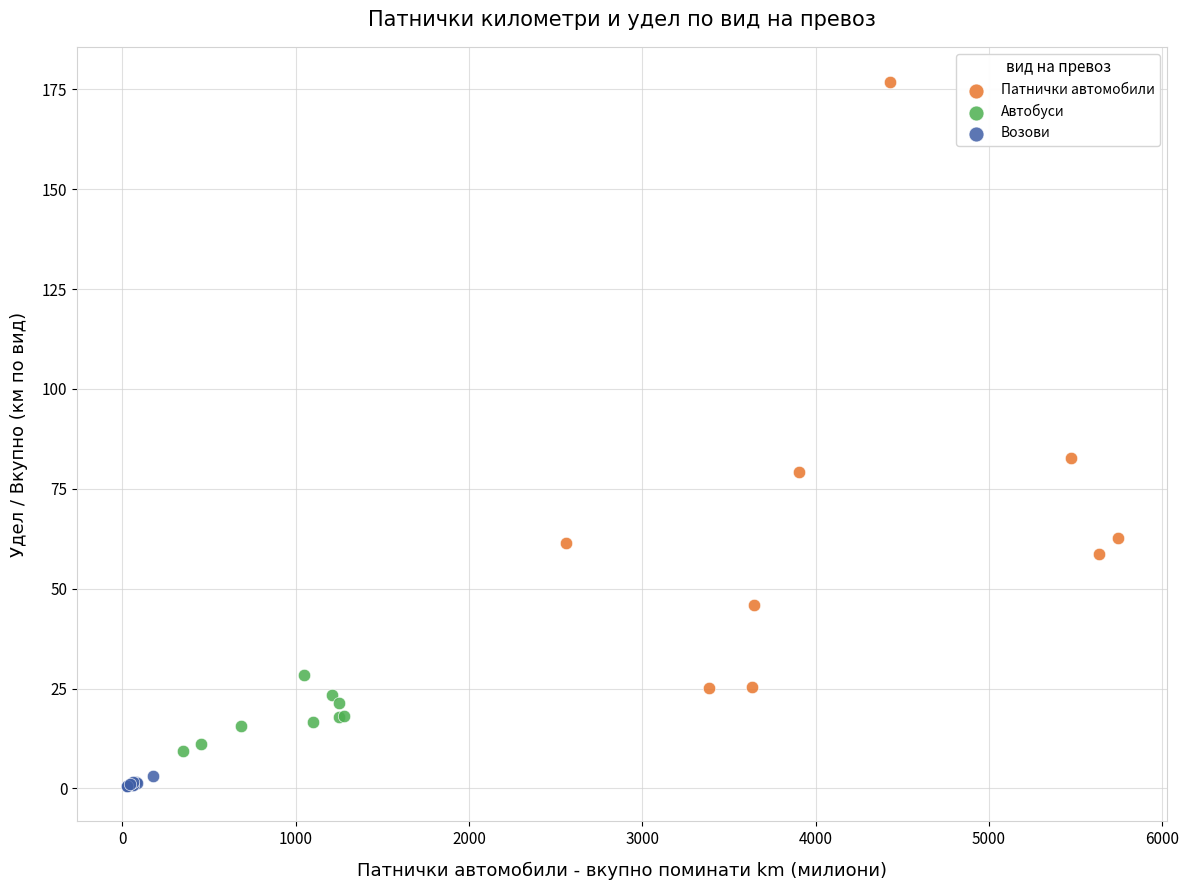

What are all the series names shown in the legend?

Патнички автомобили, Автобуси, Возови